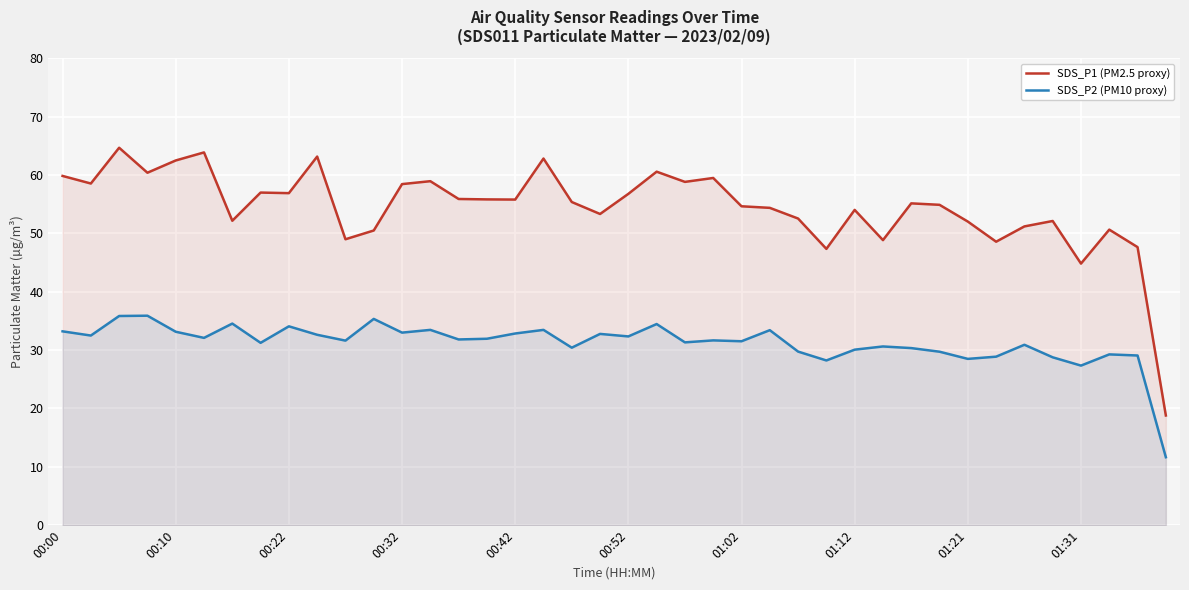

Where does the SDS_P1 (PM2.5 proxy) series first go above 55?

00:00